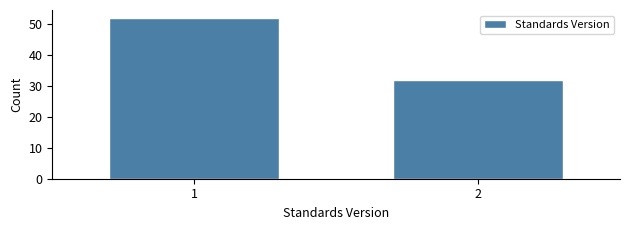

Reading right to left, what are all the values shown in this chart?

2=32	1=52